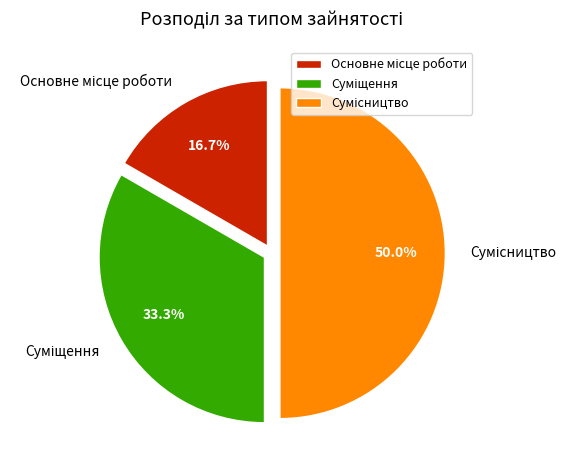

How many slices are in this pie chart?

3